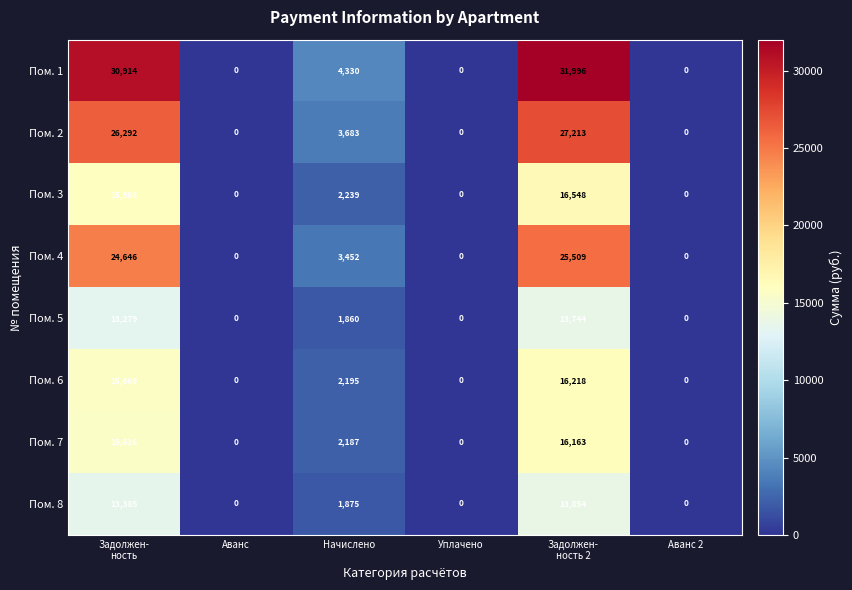

What is the difference between the maximum and minimum values in the Пом. 6 series?

16218